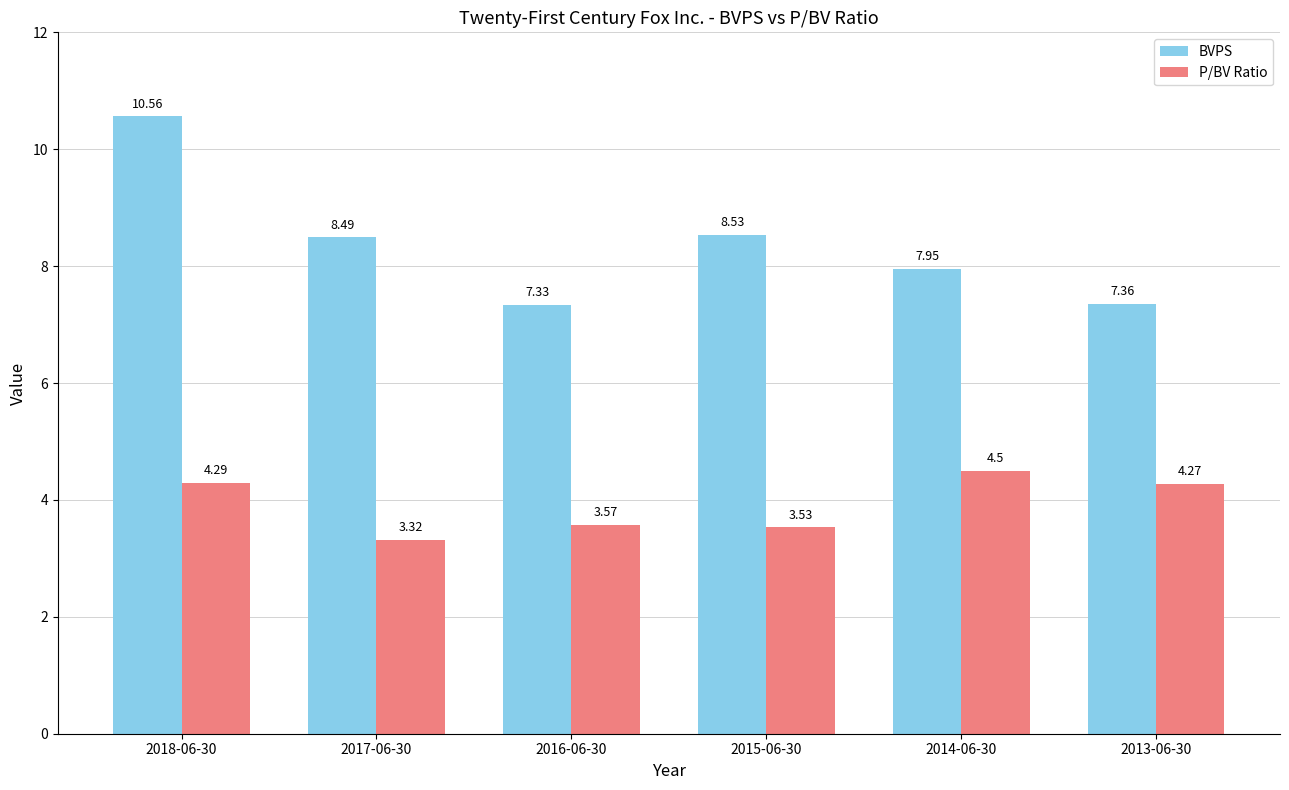

Rank the categories by P/BV Ratio value from highest to lowest.

2014-06-30, 2018-06-30, 2013-06-30, 2016-06-30, 2015-06-30, 2017-06-30